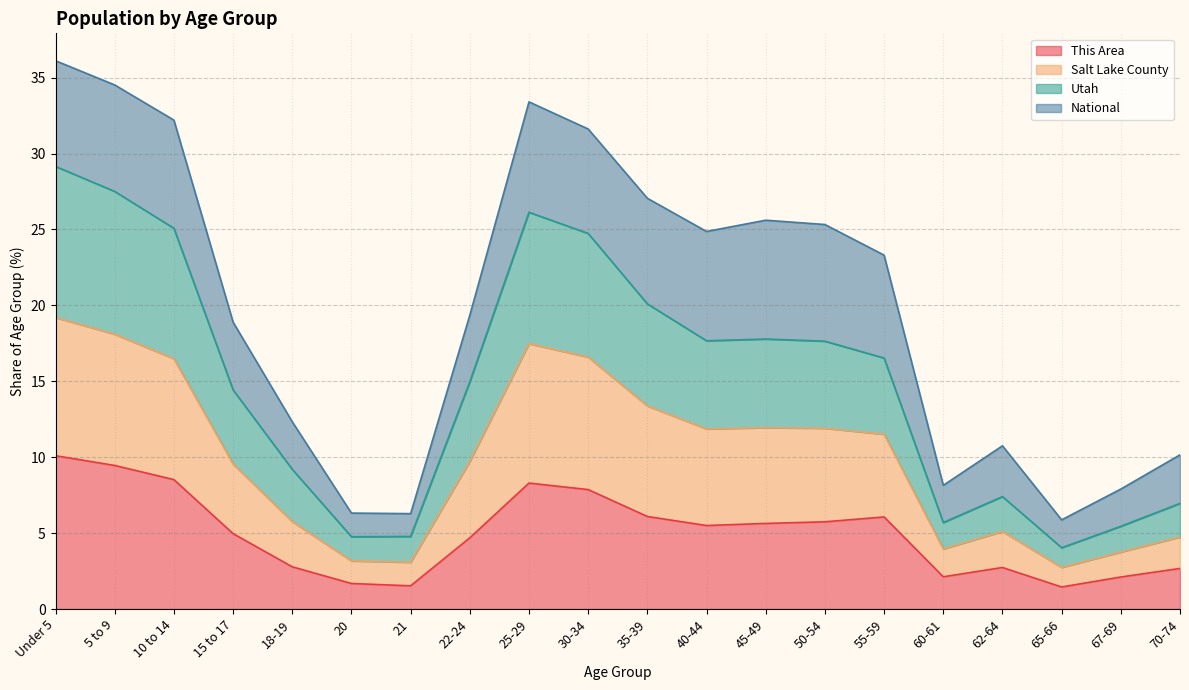

What is the highest value of the This Area series?

10.1